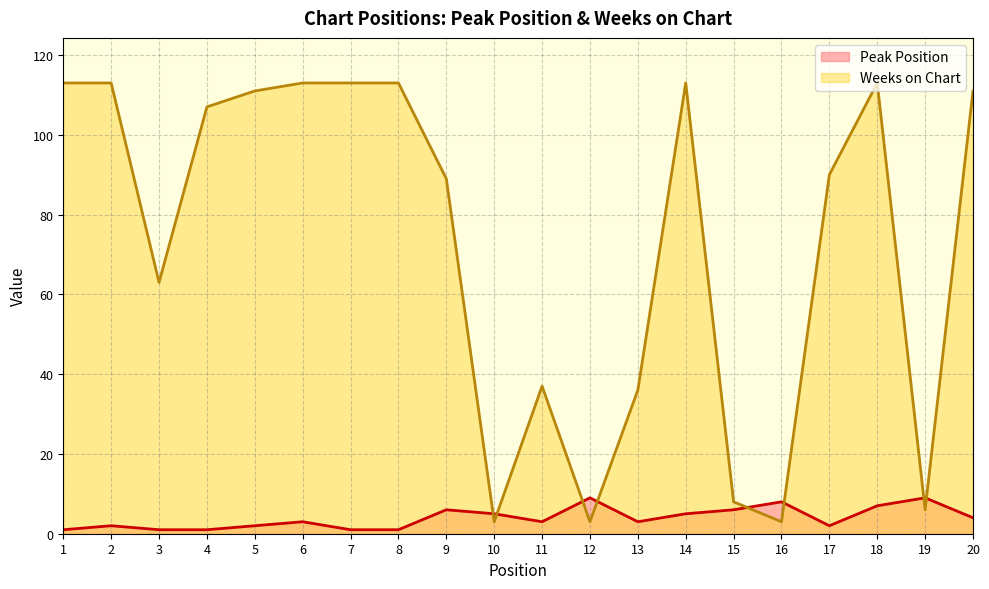

Which series has the widest spread of values?

Weeks on Chart